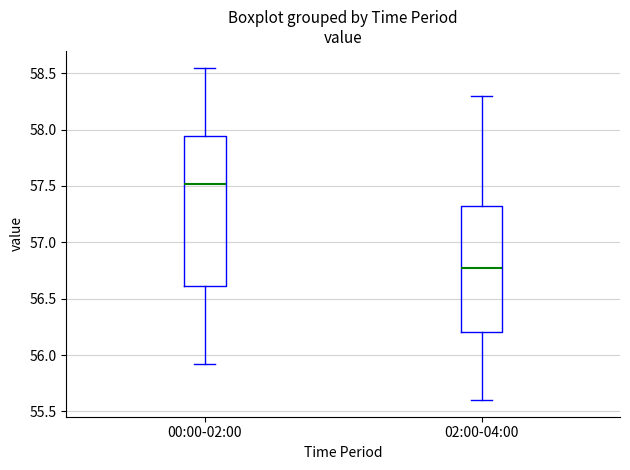

Where does the upper whisker of the box for 02:00-04:00 end on the y-axis? The values are not printed on the chart, so give them approximately, as read against the axis.

58.30